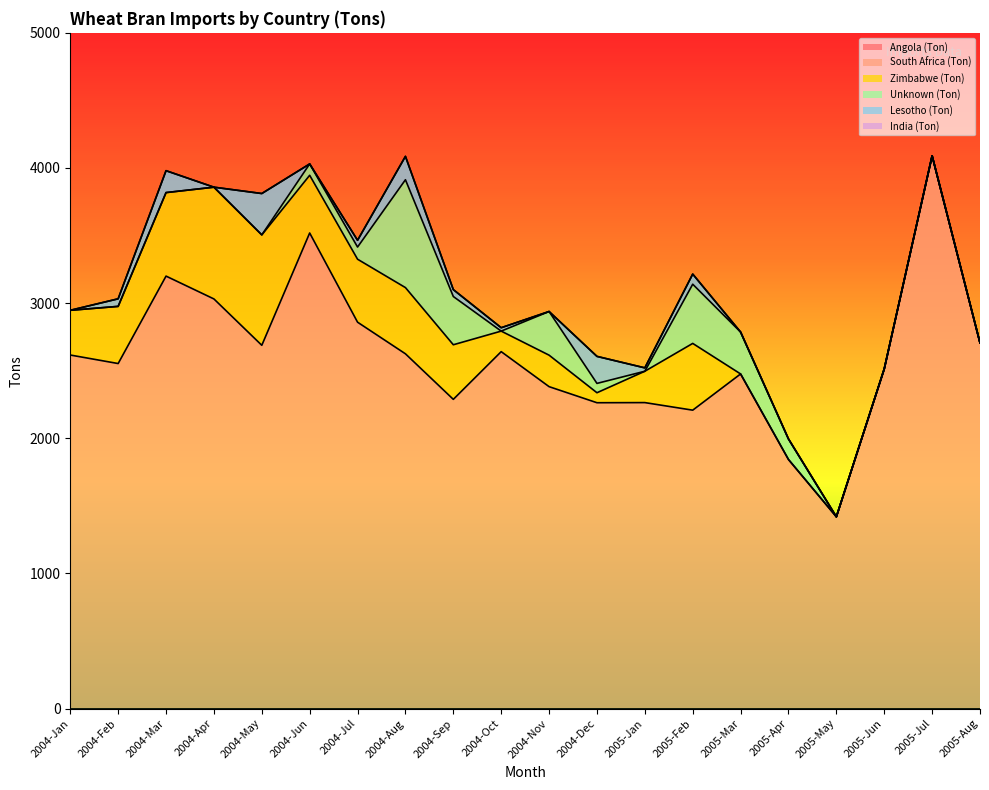

Reading right to left, what are all the values shown in this chart?

Angola (Ton): 2005-Aug=0	2005-Jul=0	2005-Jun=0	2005-May=0	2005-Apr=0	2005-Mar=0	2005-Feb=0	2005-Jan=0	2004-Dec=0	2004-Nov=0	2004-Oct=0	2004-Sep=0	2004-Aug=0	2004-Jul=0	2004-Jun=0	2004-May=0	2004-Apr=0	2004-Mar=0	2004-Feb=0	2004-Jan=0
South Africa (Ton): 2005-Aug=2706	2005-Jul=4090	2005-Jun=2513	2005-May=1419	2005-Apr=1843	2005-Mar=2476	2005-Feb=2208	2005-Jan=2264	2004-Dec=2263	2004-Nov=2382	2004-Oct=2641	2004-Sep=2288	2004-Aug=2625	2004-Jul=2859	2004-Jun=3519	2004-May=2688	2004-Apr=3031	2004-Mar=3200	2004-Feb=2553	2004-Jan=2616
Zimbabwe (Ton): 2005-Aug=0	2005-Jul=0	2005-Jun=0	2005-May=0	2005-Apr=0	2005-Mar=0	2005-Feb=494	2005-Jan=232	2004-Dec=74	2004-Nov=233	2004-Oct=152	2004-Sep=404	2004-Aug=490	2004-Jul=466	2004-Jun=427	2004-May=817	2004-Apr=827	2004-Mar=618	2004-Feb=423	2004-Jan=331
Unknown (Ton): 2005-Aug=0	2005-Jul=0	2005-Jun=0	2005-May=0	2005-Apr=152	2005-Mar=310	2005-Feb=438	2005-Jan=0	2004-Dec=69	2004-Nov=323	2004-Oct=0	2004-Sep=357	2004-Aug=798	2004-Jul=90	2004-Jun=84	2004-May=0	2004-Apr=0	2004-Mar=0	2004-Feb=0	2004-Jan=0
Lesotho (Ton): 2005-Aug=0	2005-Jul=0	2005-Jun=0	2005-May=0	2005-Apr=0	2005-Mar=0	2005-Feb=75	2005-Jan=25	2004-Dec=200	2004-Nov=0	2004-Oct=25	2004-Sep=51	2004-Aug=173	2004-Jul=50	2004-Jun=0	2004-May=306	2004-Apr=0	2004-Mar=162	2004-Feb=56	2004-Jan=0
India (Ton): 2005-Aug=0	2005-Jul=0	2005-Jun=0	2005-May=0	2005-Apr=0	2005-Mar=0	2005-Feb=0	2005-Jan=0	2004-Dec=0	2004-Nov=0	2004-Oct=0	2004-Sep=0	2004-Aug=0	2004-Jul=0	2004-Jun=0	2004-May=0	2004-Apr=0	2004-Mar=0	2004-Feb=0	2004-Jan=0